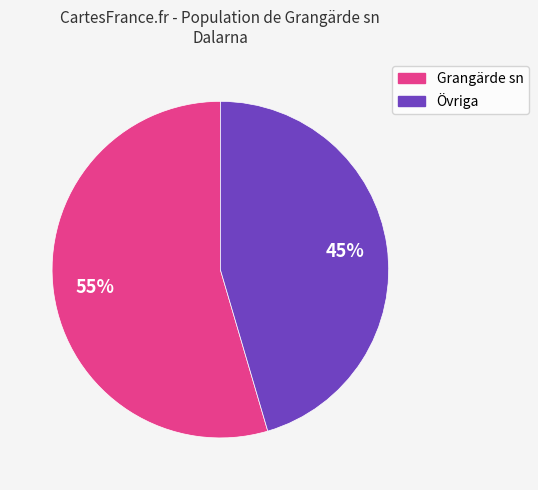

How many segments does this pie chart have?

2